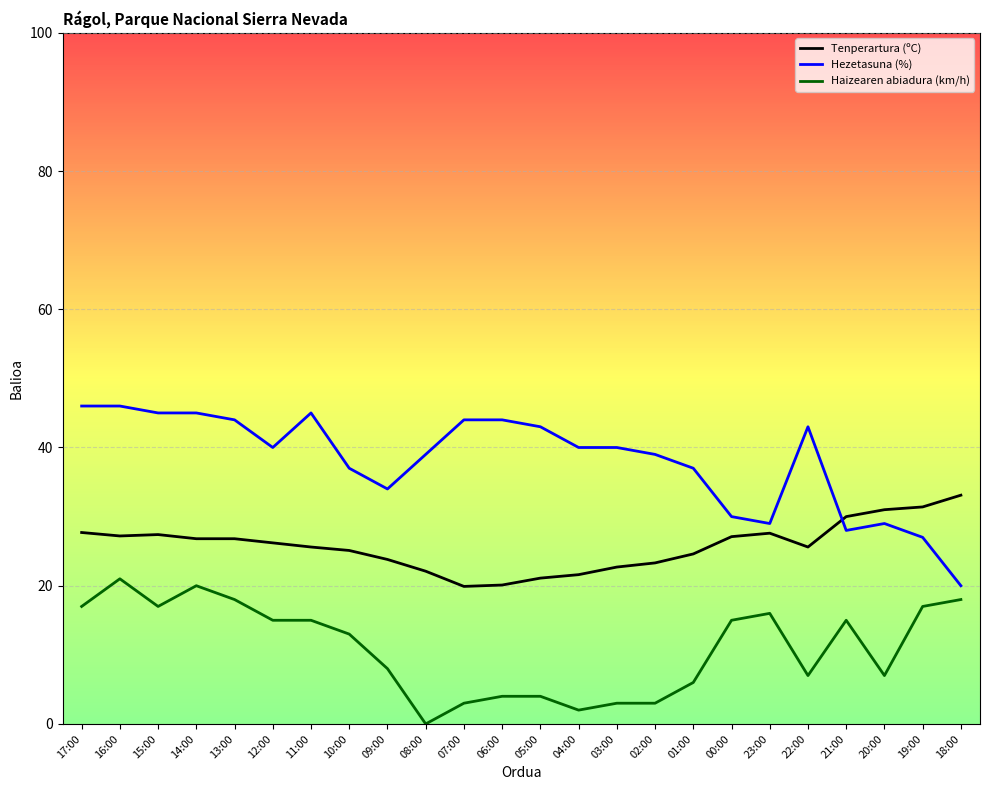

Rank the series by their maximum value, from lowest to highest.

Haizearen abiadura (km/h), Tenperartura (ºC), Hezetasuna (%)